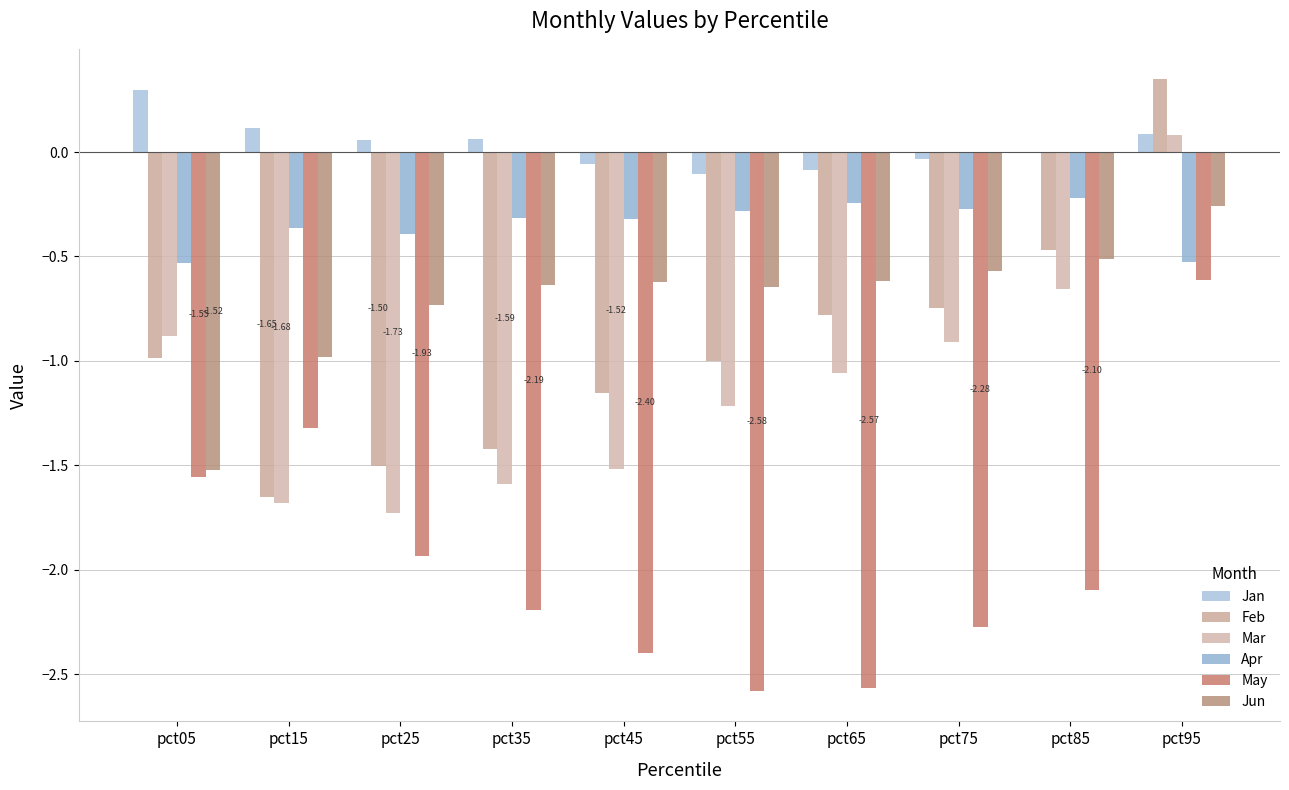

At which label is Jan closest to 0?

pct85